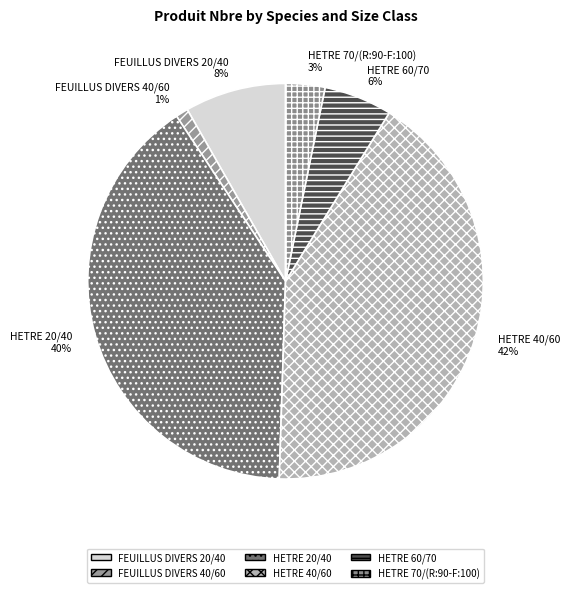

How many segments does this pie chart have?

6